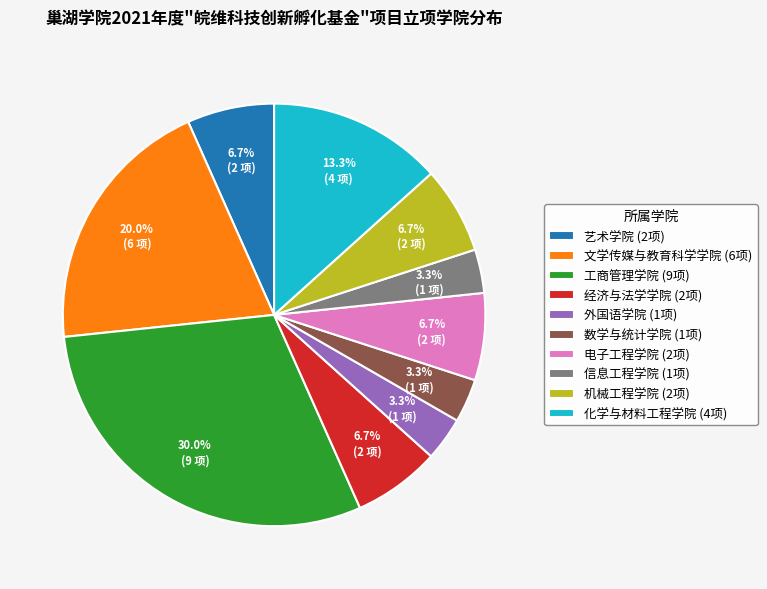

What percentage do 电子工程学院 and 化学与材料工程学院 together represent?

20.0%